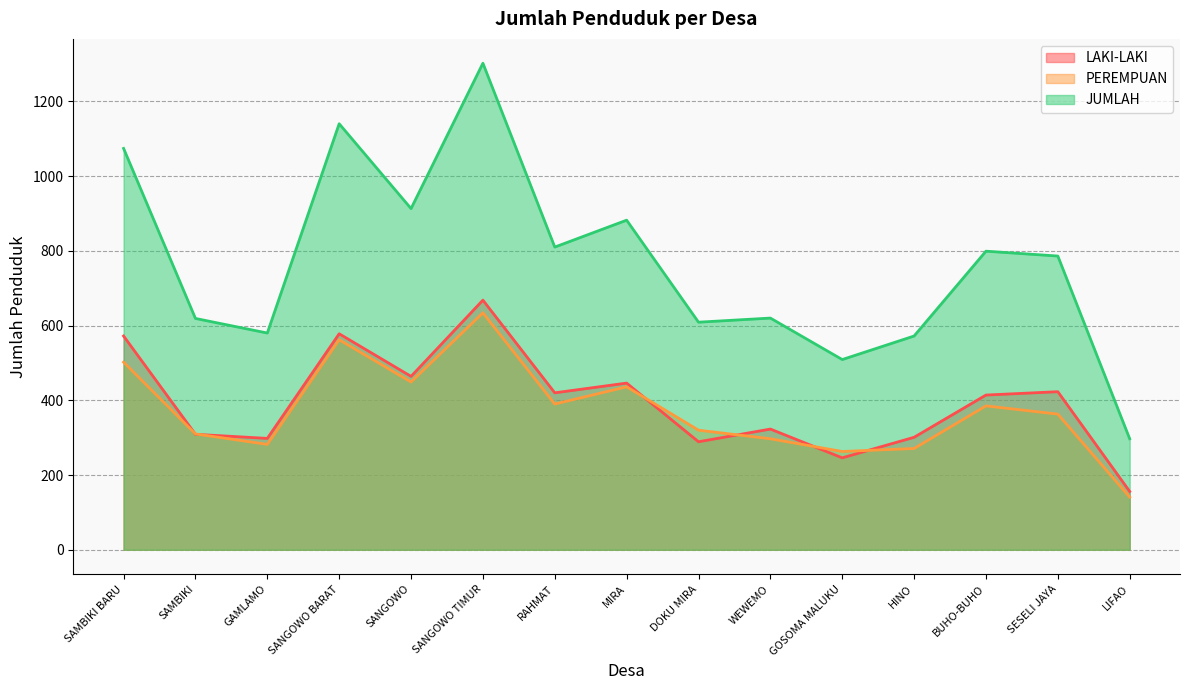

Reading left to right, extract all data points from this chart.

LAKI-LAKI: 572	309	298	578	464	668	420	446	289	323	246	301	414	423	156
PEREMPUAN: 502	310	282	562	449	634	390	436	320	297	263	271	385	363	141
JUMLAH: 1074	619	580	1140	913	1302	810	882	609	620	509	572	799	786	297